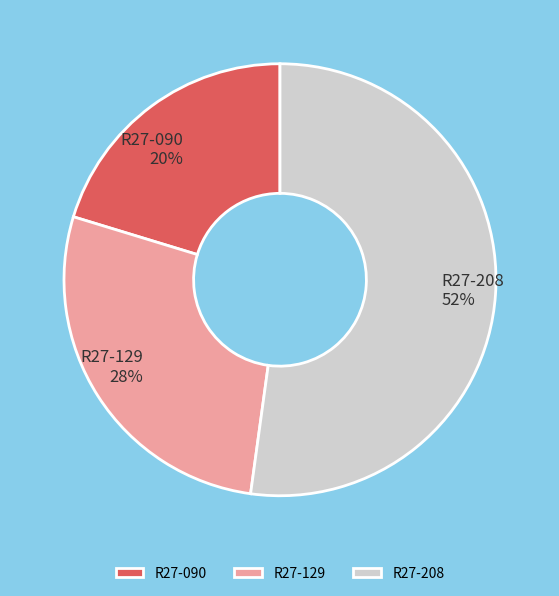

To the nearest percent, what is the combined percentage of R27-208 and R27-090?

72%